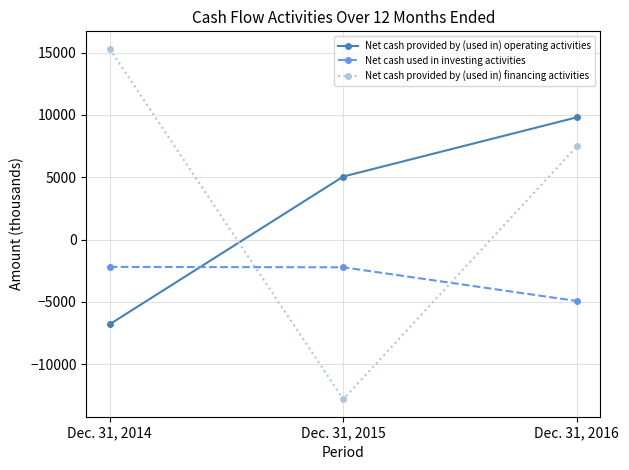

Which series has the largest total across all categories?

Net cash provided by (used in) financing activities